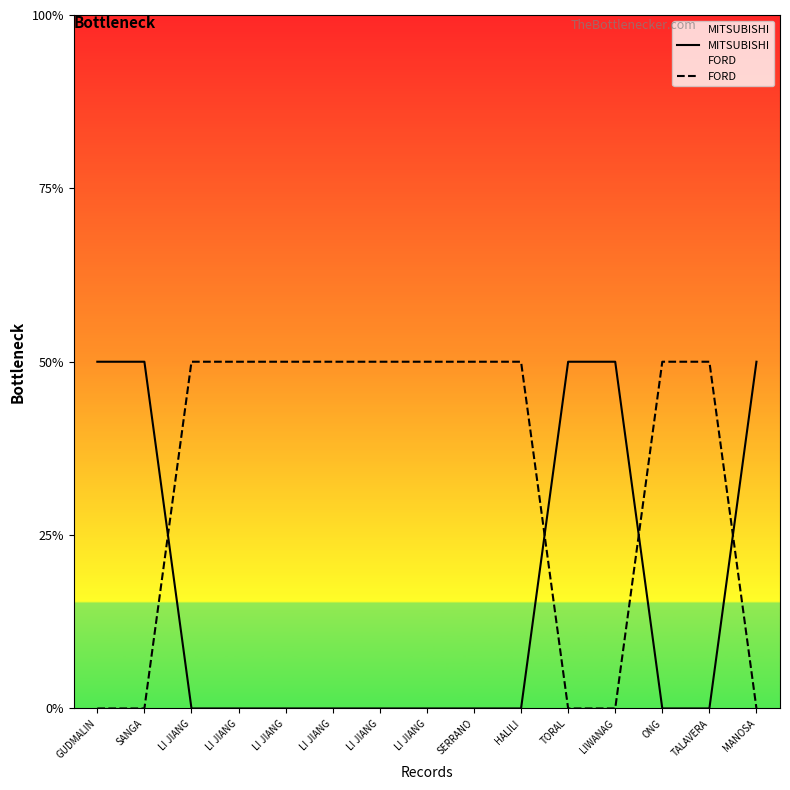

How many FORD values are between 0 and 1?

15